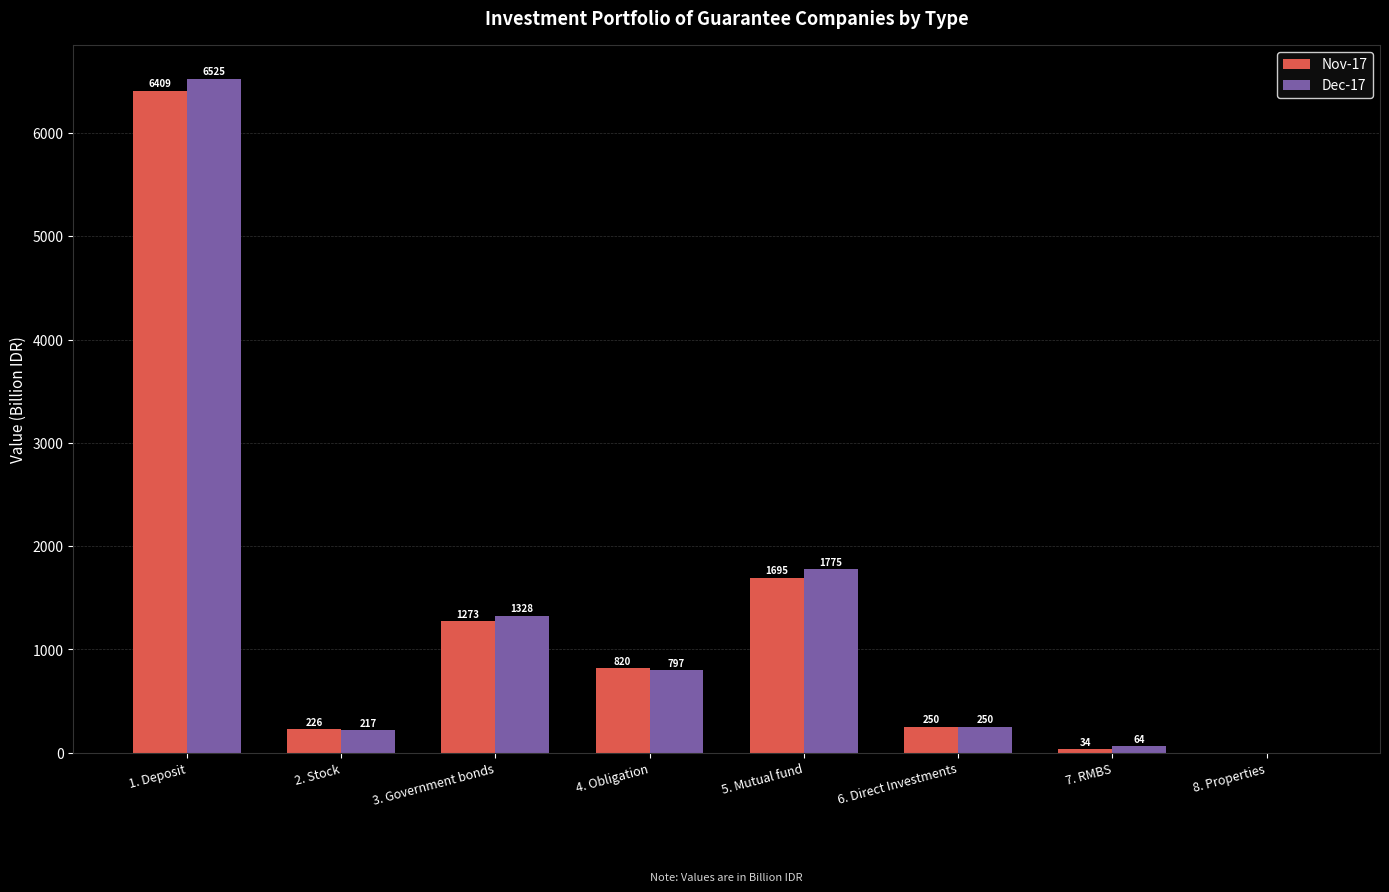

Read the Nov-17 value at 5. Mutual fund.

1695.2